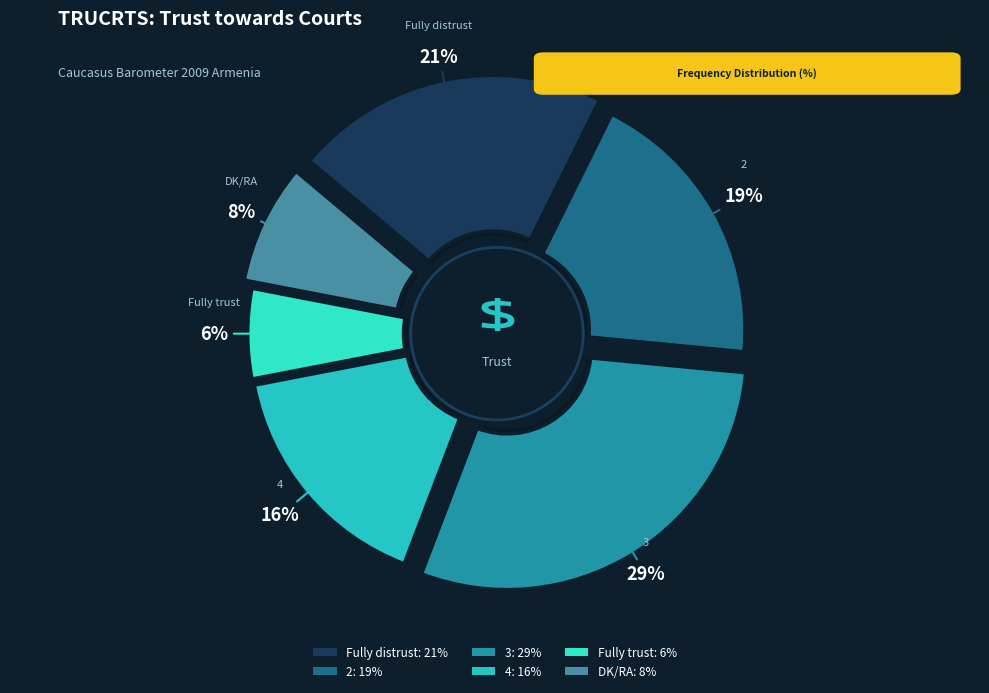

Which slice is the largest?

3